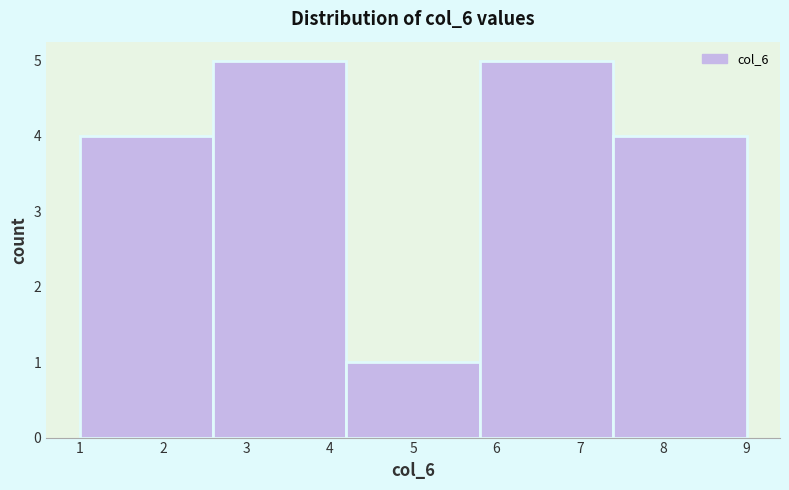

Reading left to right, list every bar in this chart as the range it spans on the x-axis followed by its height. The values are not printed on the chart, so give them approximately, as read against the axis.

1.0 to 2.6: 4
2.6 to 4.2: 5
4.2 to 5.8: 1
5.8 to 7.4: 5
7.4 to 9.0: 4